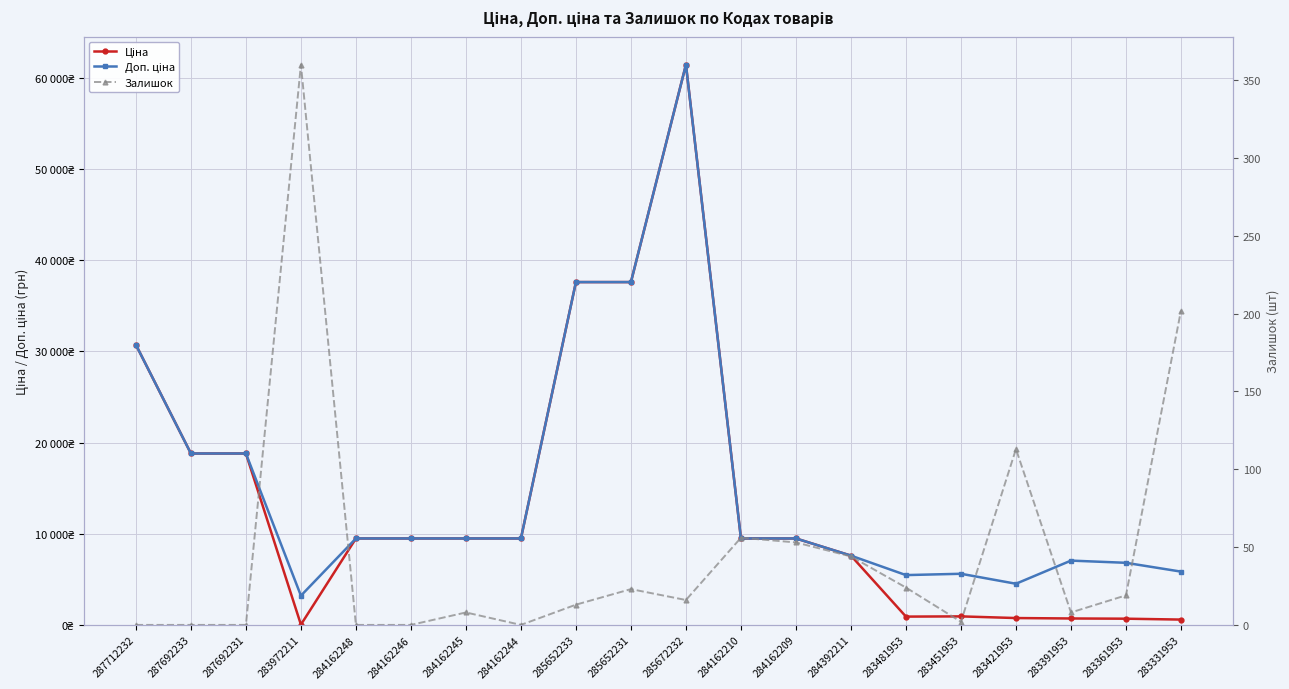

Reading right to left, list all the values displayed in this chart.

Ціна: 584.4	681.0	705.1	752.2	934.5	910.4	7596.5	9480.1	9480.1	61434.3	37593.6	37593.6	9480.1	9480.1	9480.1	9480.1	32.0	18796.8	18796.8	30717.1
Доп. ціна: 5843.9	6809.8	7051.3	4513.3	5607.2	5462.3	7596.5	9480.1	9480.1	61434.3	37593.6	37593.6	9480.1	9480.1	9480.1	9480.1	3205.0	18796.8	18796.8	30717.1
Залишок: 202.0	19.0	8.0	113.0	2.0	24.0	44.0	53.0	56.0	16.0	23.0	13.0	0.0	8.0	0.0	0.0	360.0	0.0	0.0	0.0